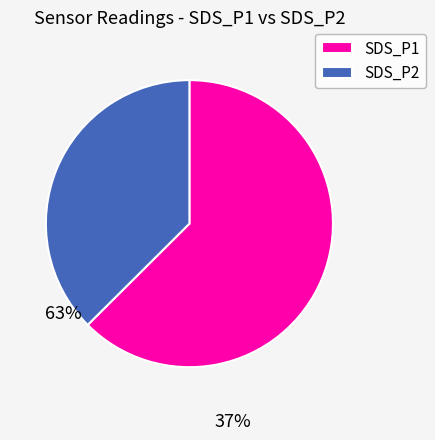

What is the ratio of the value at SDS_P2 to the value at SDS_P1?

0.6